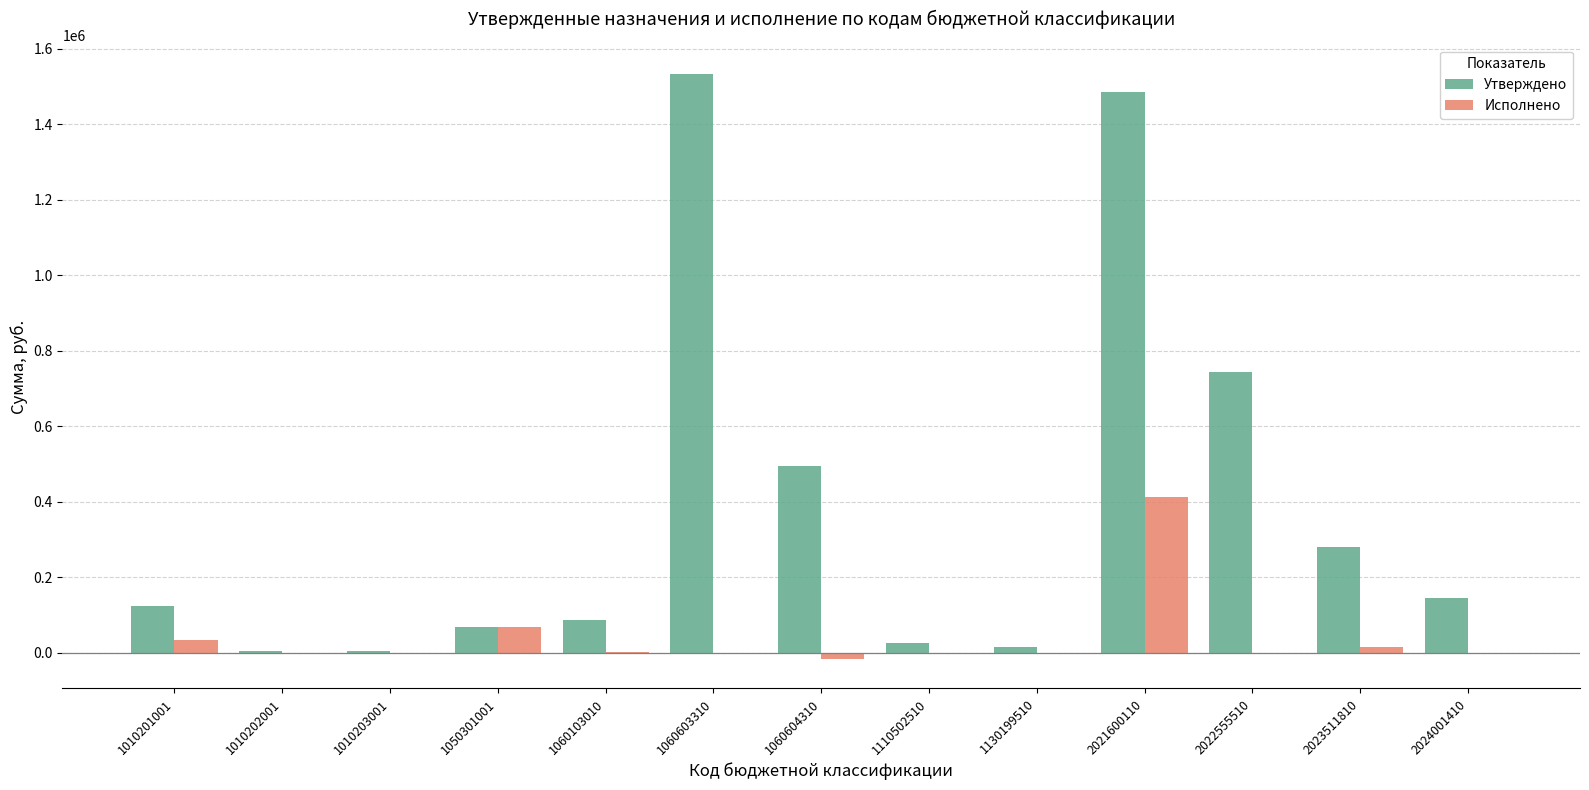

What is the sum of all Утверждено values?

5001717.0